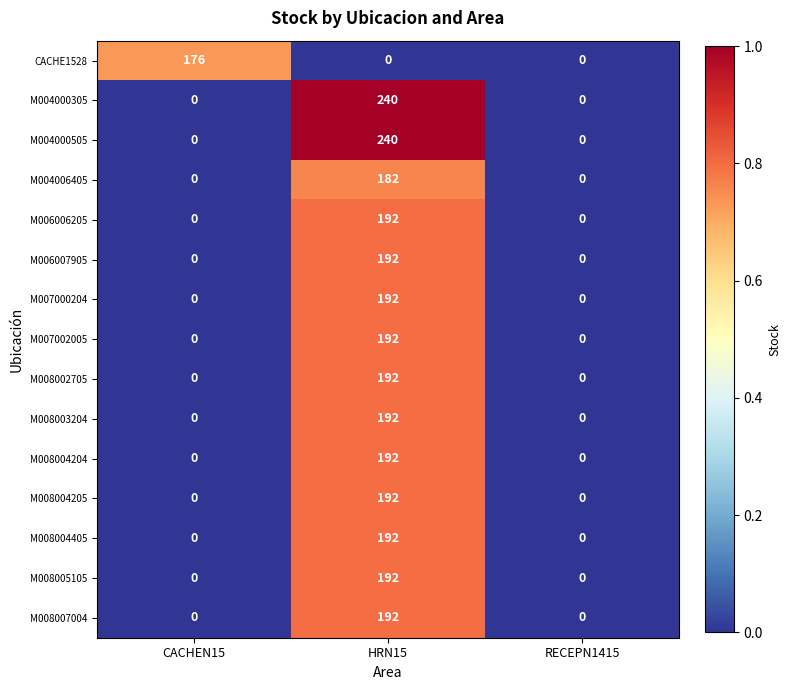

At how many categories does at least one series exceed 54?

2